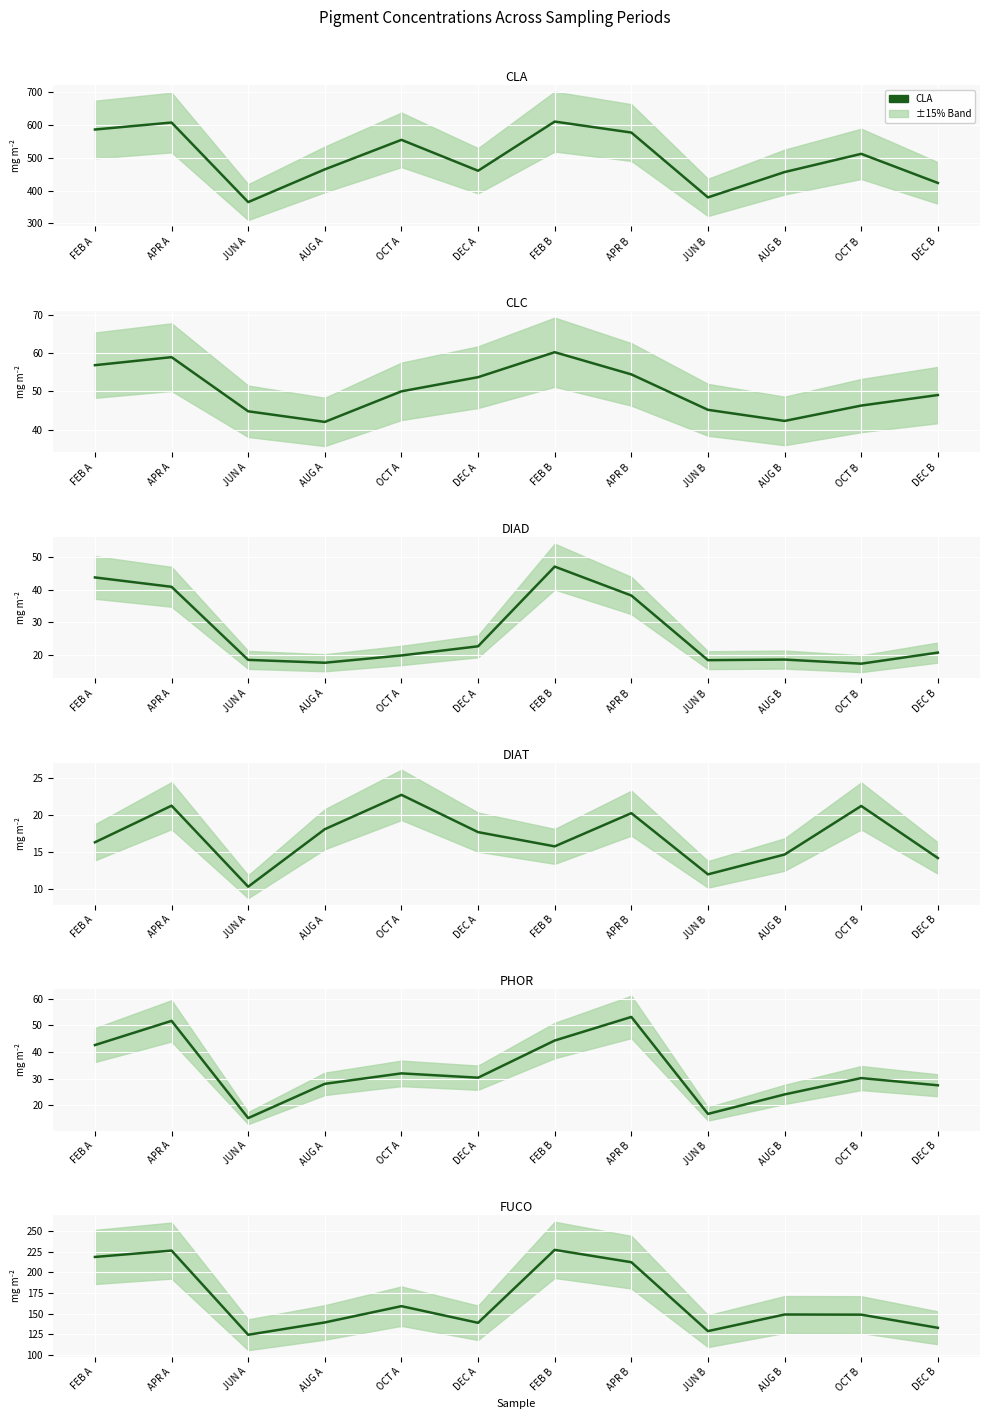

True or false: CLA and CLC intersect in this chart.

False